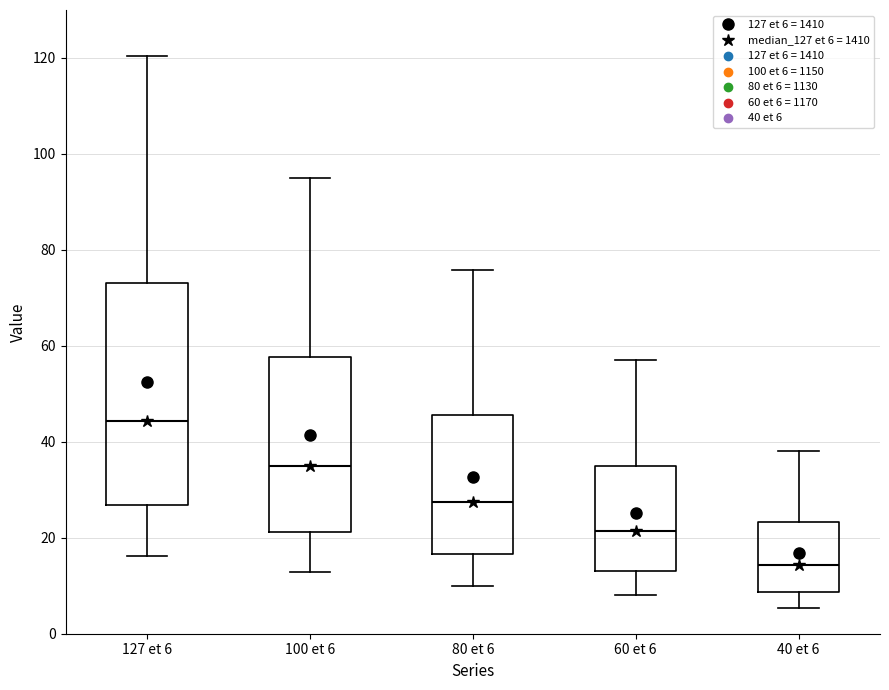

Reading left to right, read every box against the y-axis: the position of its median line, the range the box covers, and the ends of its whiskers. The values are not printed on the chart, so give them approximately, as read against the axis.

127 et 6: median 44, box 26 to 74, whiskers 16 to 120
100 et 6: median 34, box 22 to 58, whiskers 12 to 94
80 et 6: median 28, box 16 to 46, whiskers 10 to 76
60 et 6: median 22, box 14 to 34, whiskers 8 to 56
40 et 6: median 14, box 8 to 24, whiskers 6 to 38